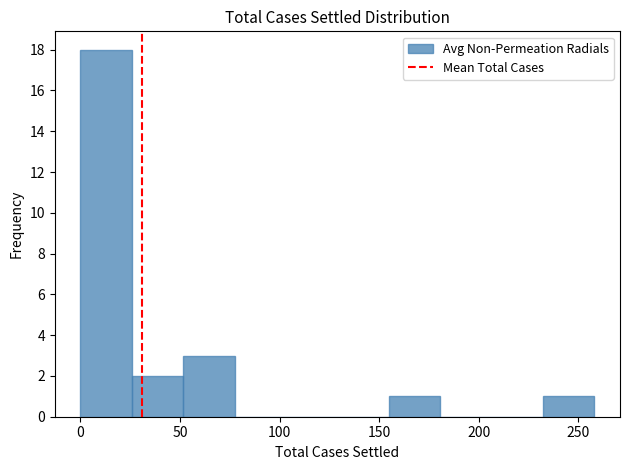

What is the height of the bar covering 0 to 25 on the x-axis? Neither the bar edges nor the heights are printed on the chart, so give them approximately, as read against the axes.

18